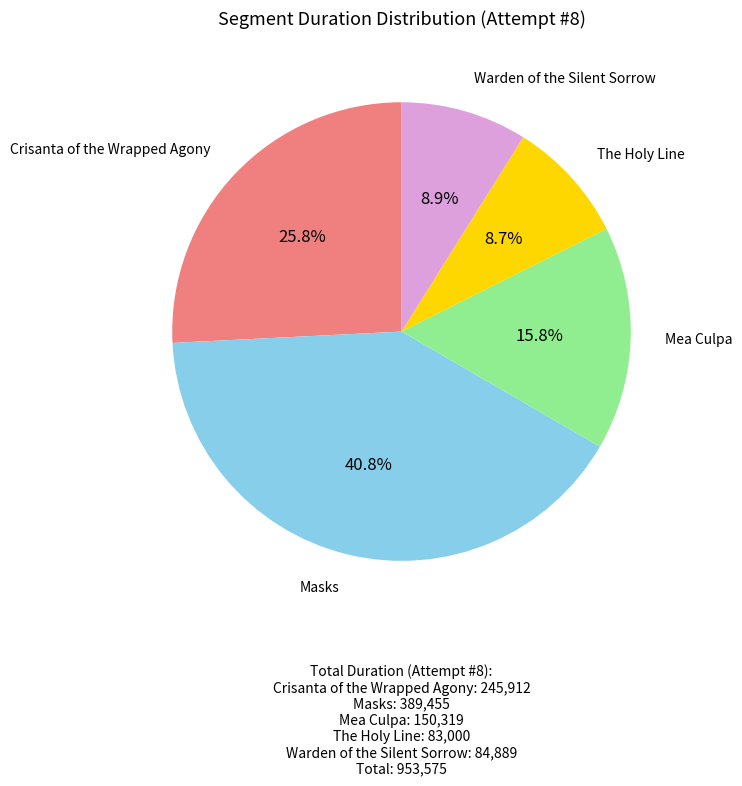

Does any single category account for the majority?

No